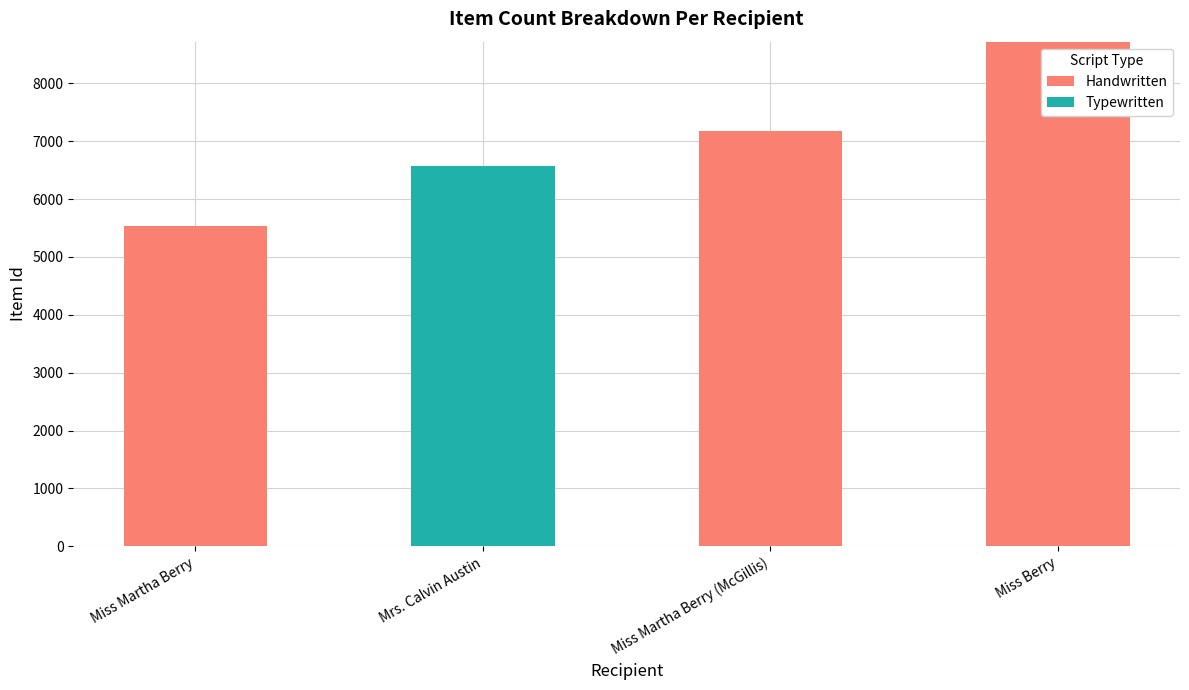

What is the total value across all series at Mrs. Calvin Austin?

6571